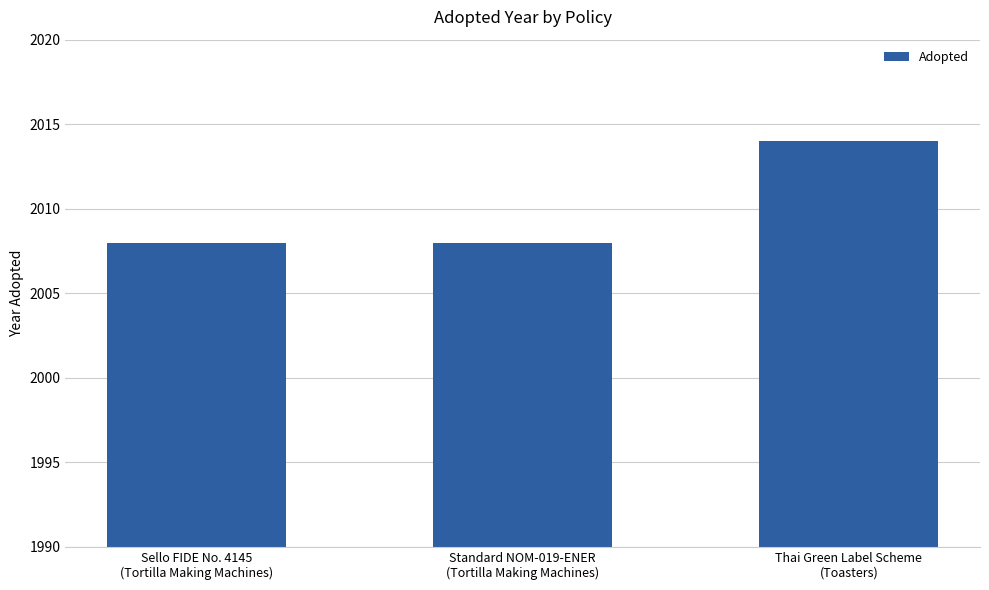

Does the chart contain any negative values?

No